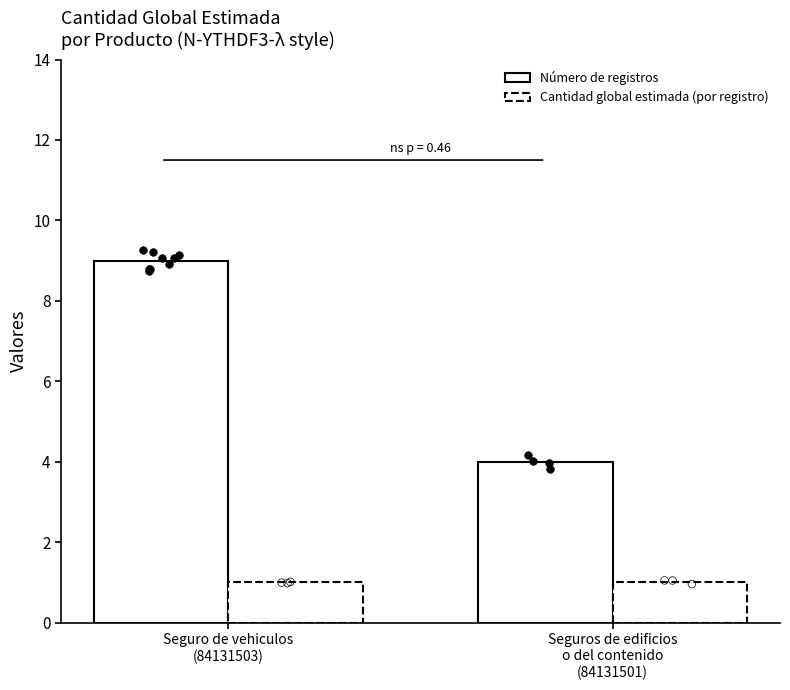

Which series reaches the minimum Y coordinate?

Cantidad global estimada (por registro)